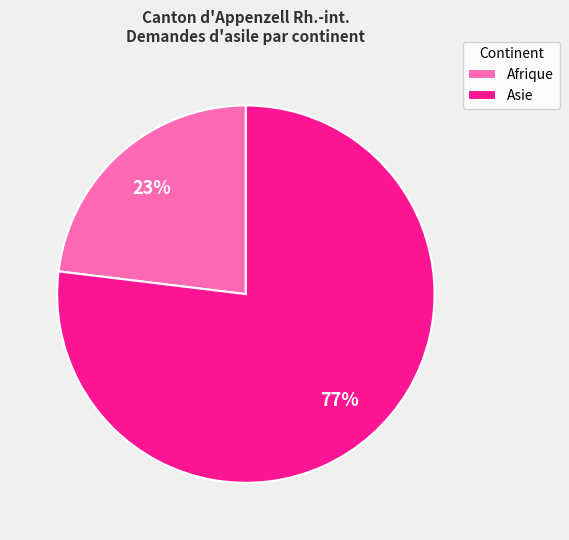

Which category has the smallest portion of the pie?

Afrique